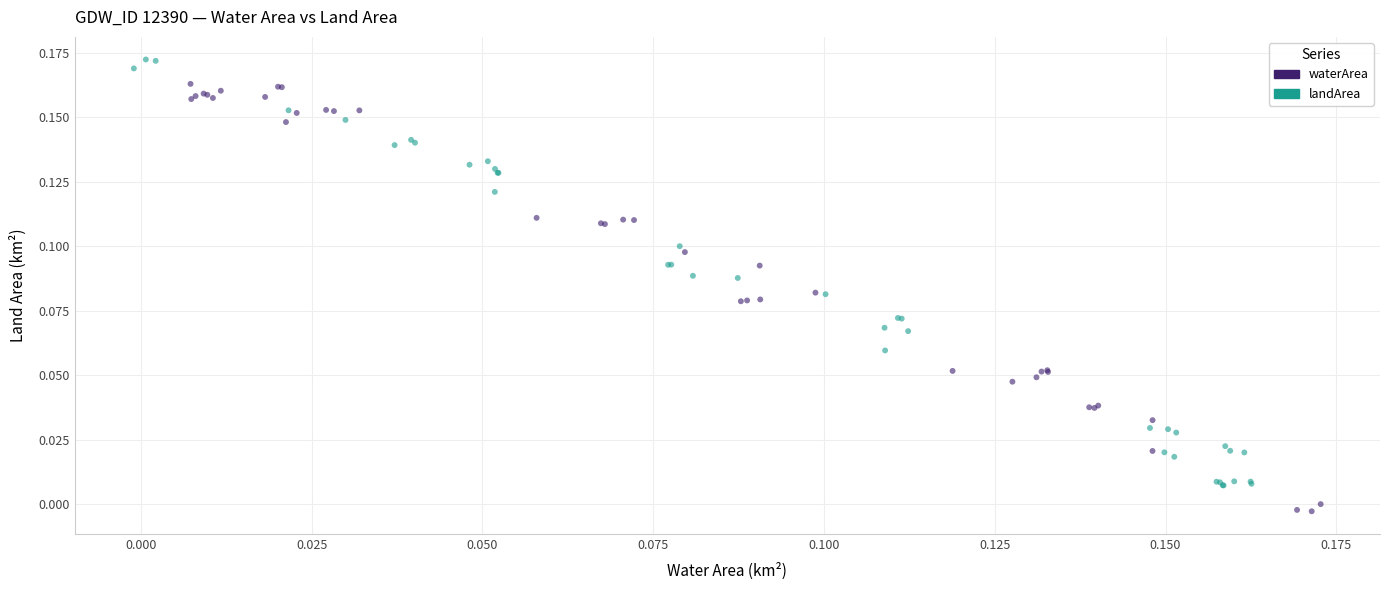

Which series contains the highest Y value?

landArea